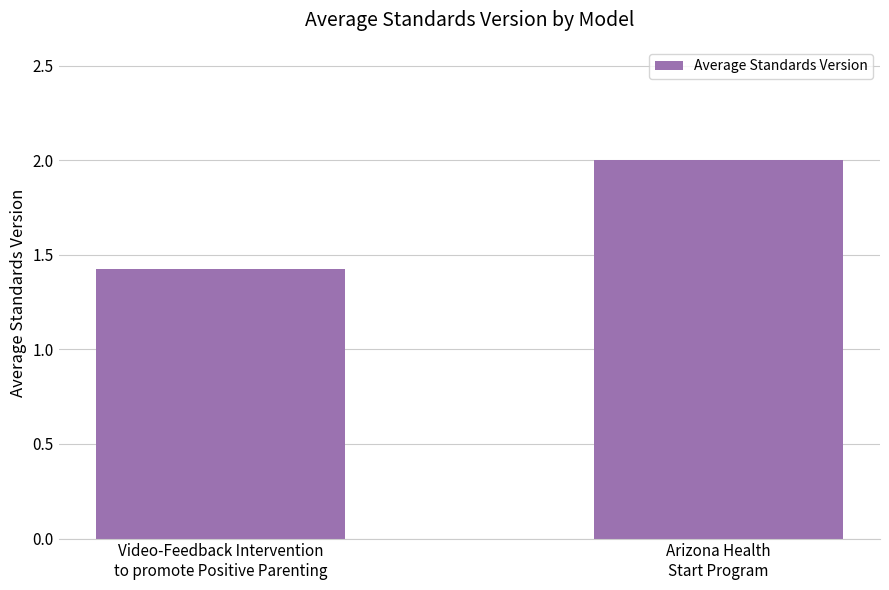

What is the label of the 1st bar from the right?

Arizona Health
Start Program